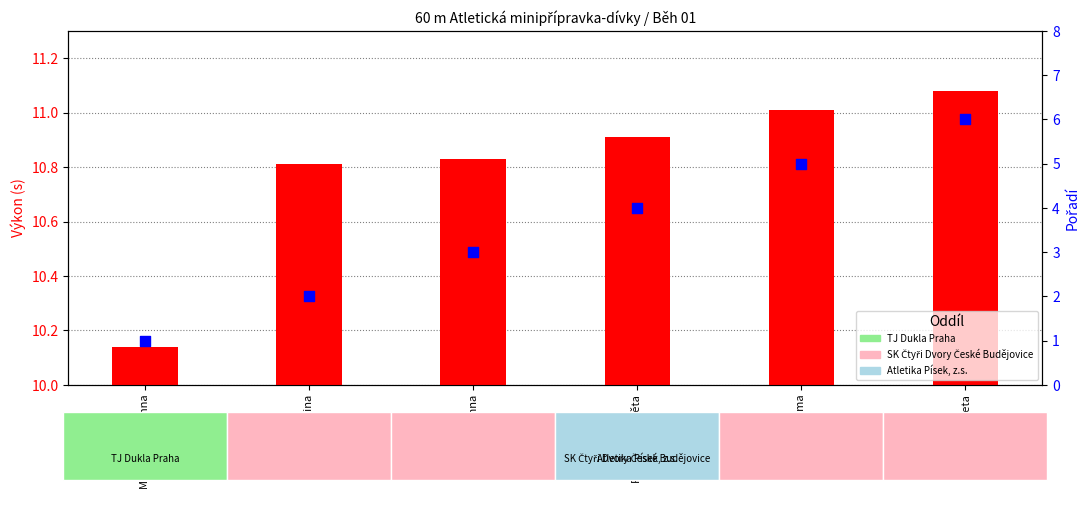

Which series has the largest total across all categories?

Výkon (s)